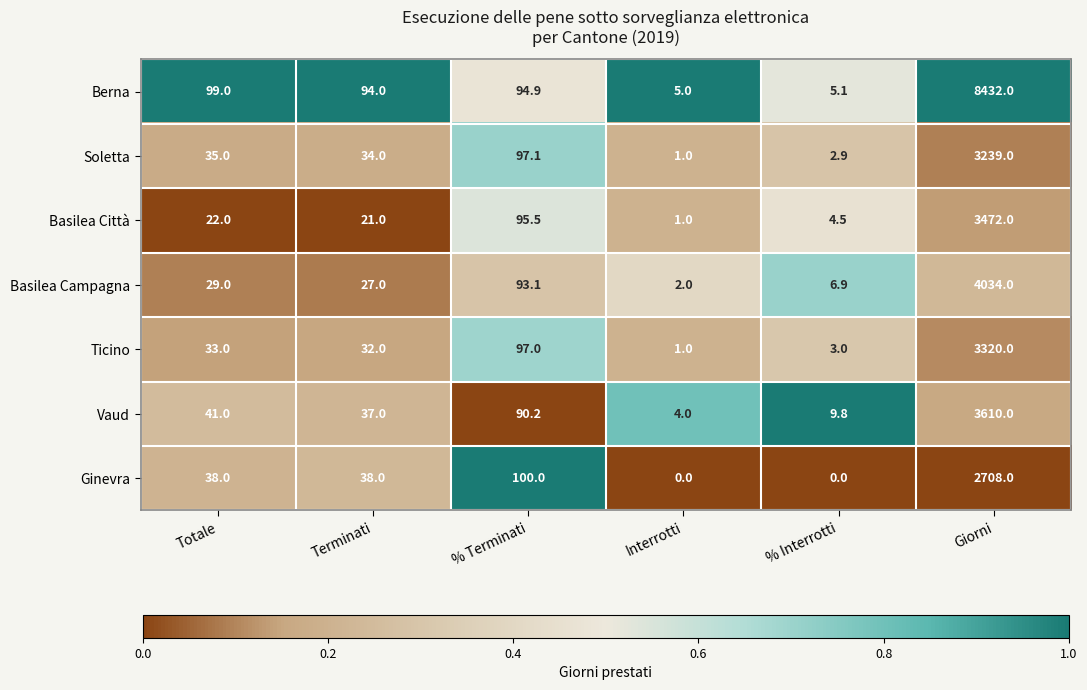

What is the greatest value displayed?

8432.0